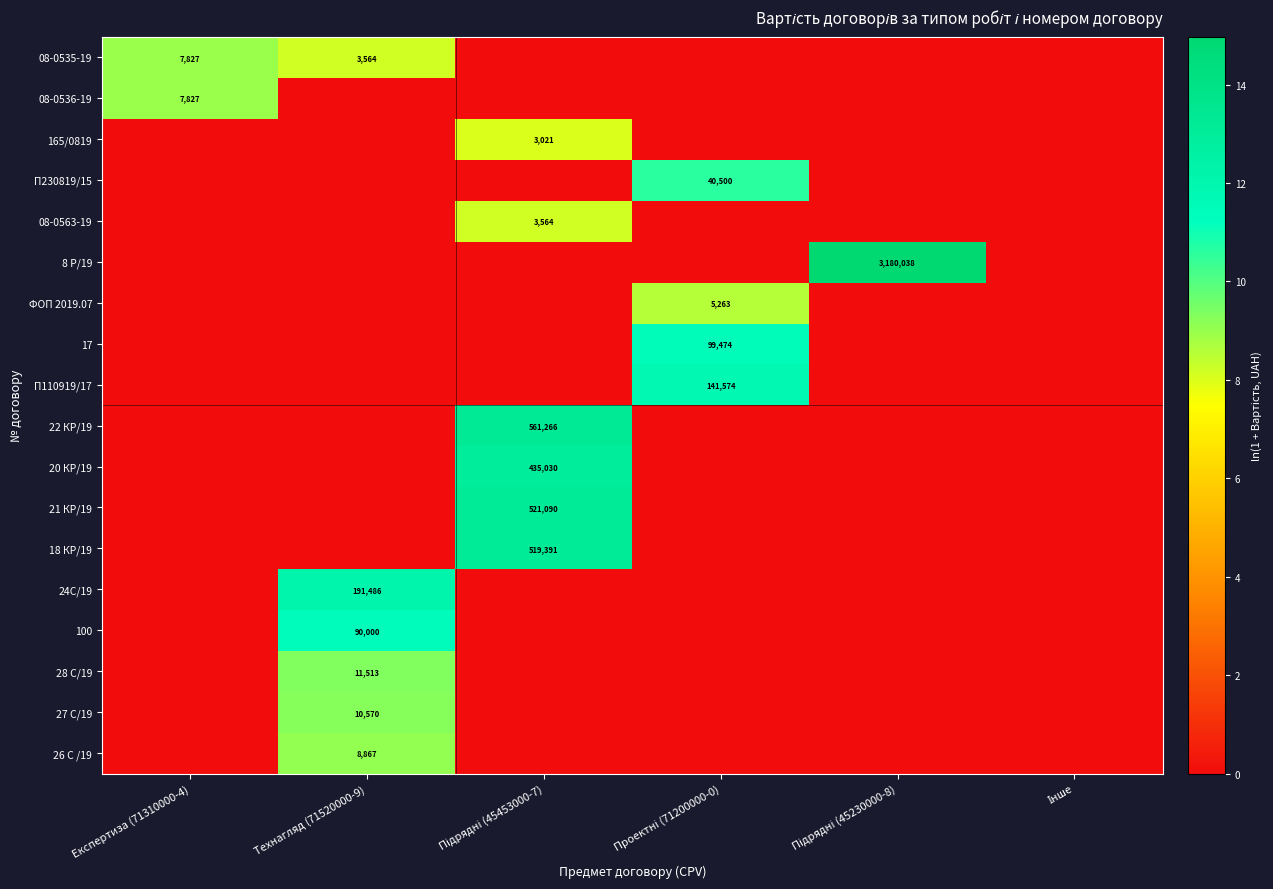

True or false: 26 С /19 has a value of 8867 at Технагляд (71520000-9).

True